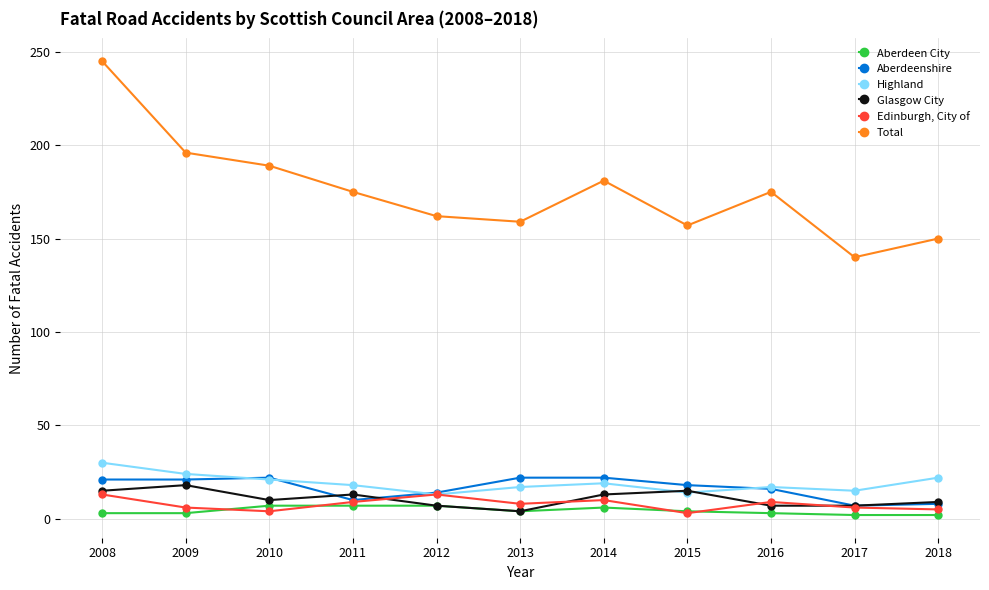

At which label does Highland first exceed 18?

2008